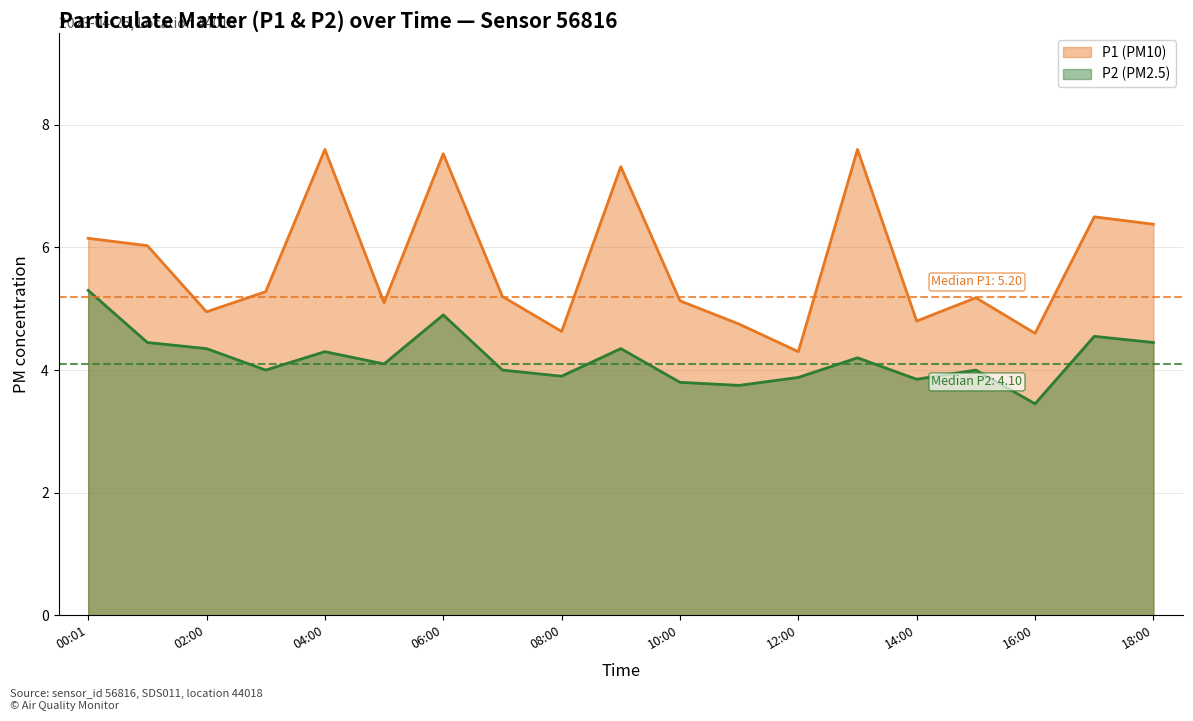

What is the total value across all series at 13:00?

11.8